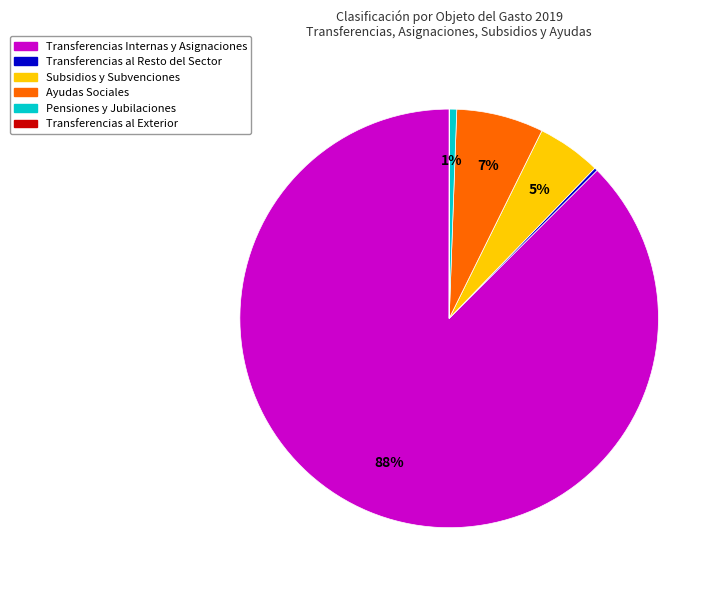

What percentage is the Subsidios y Subvenciones slice, to the nearest percent?

5%